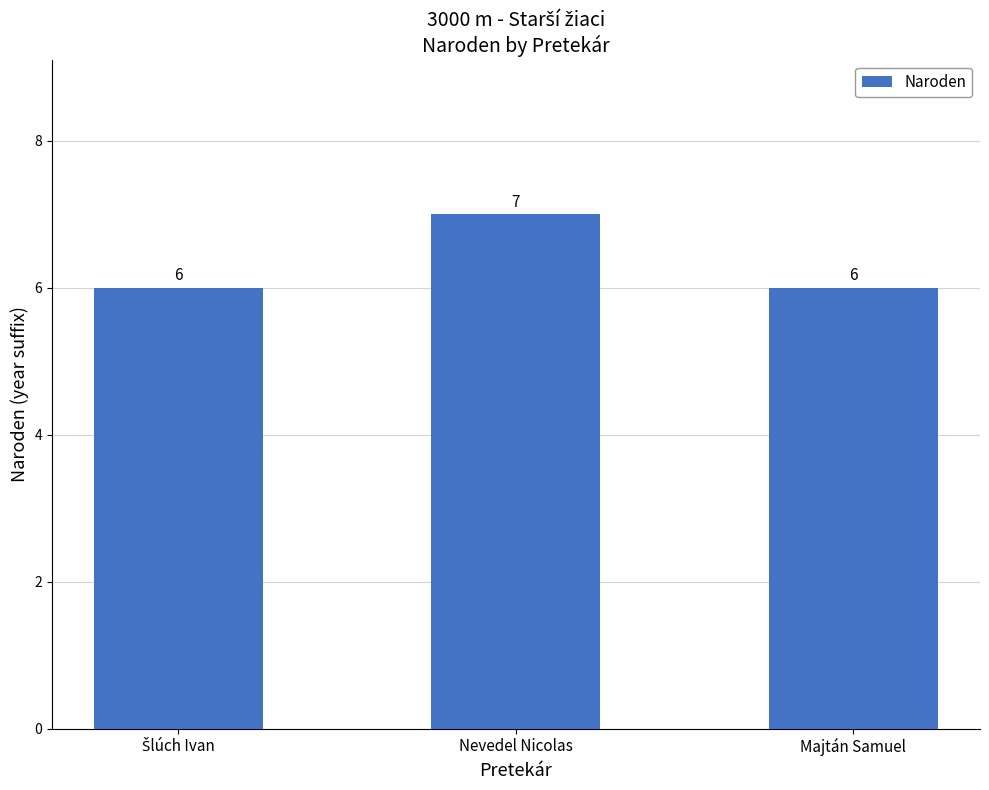

What is the minimum value shown in the chart?

6